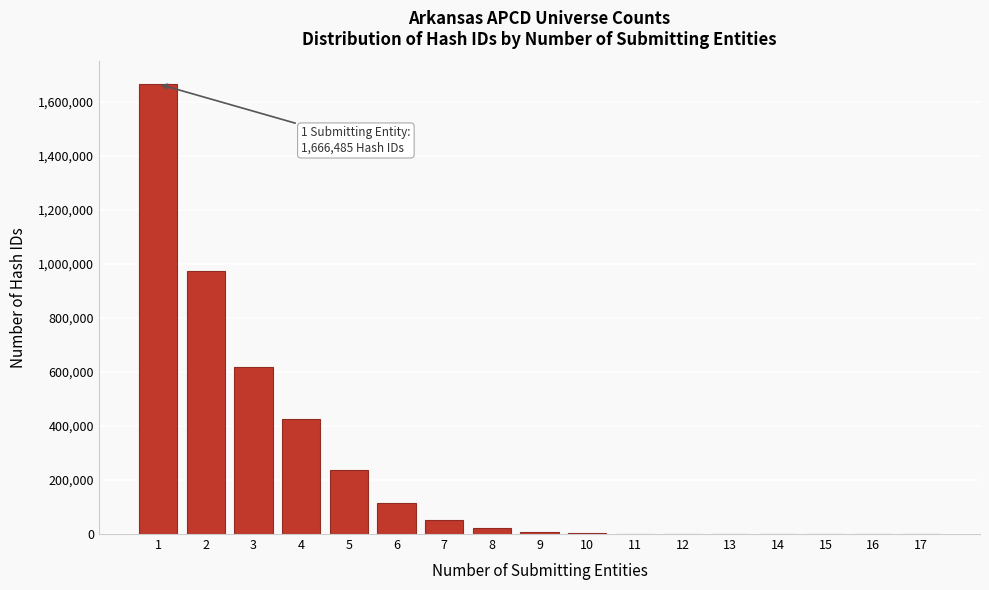

Is it true that the value at 5 is 235861?

True